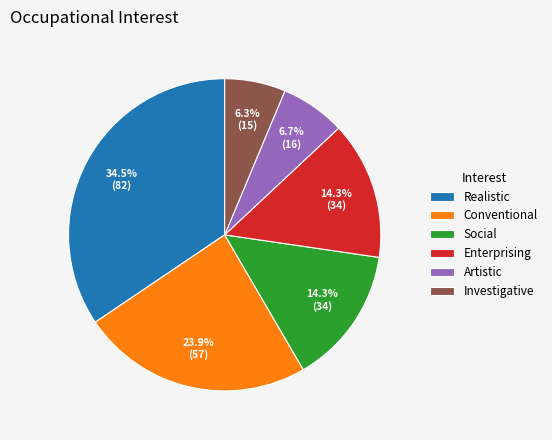

Which has a higher value, Investigative or Conventional?

Conventional